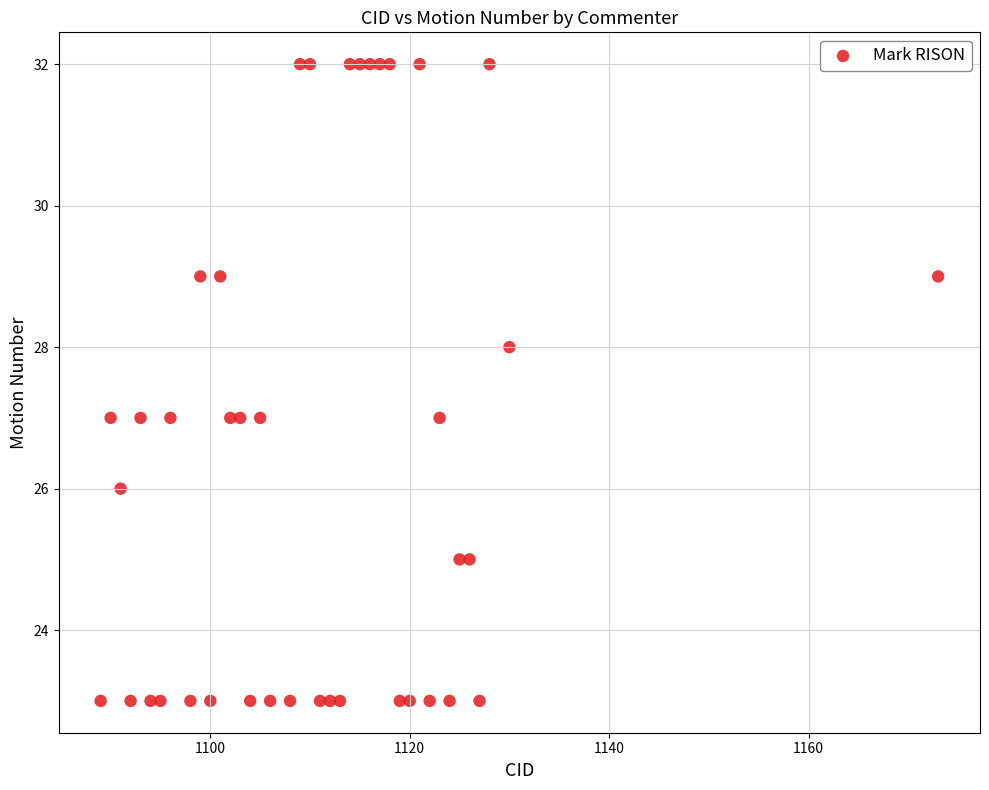

What is the range of Y values (max minus min)?

9